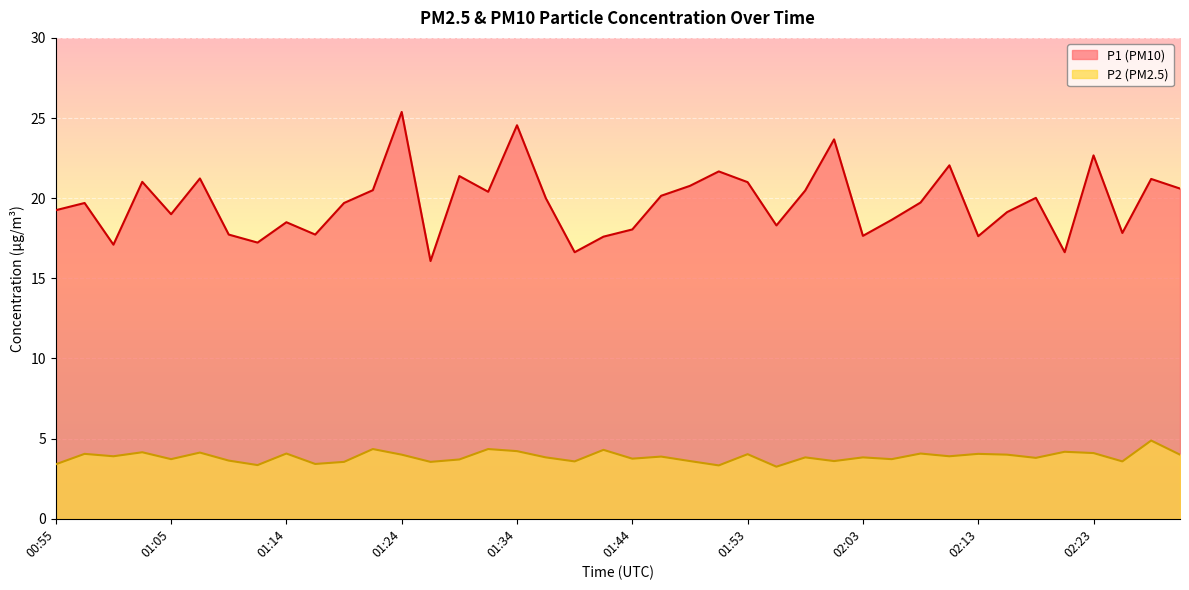

List the series in order of their peak value, highest first.

P1 (PM10), P2 (PM2.5)